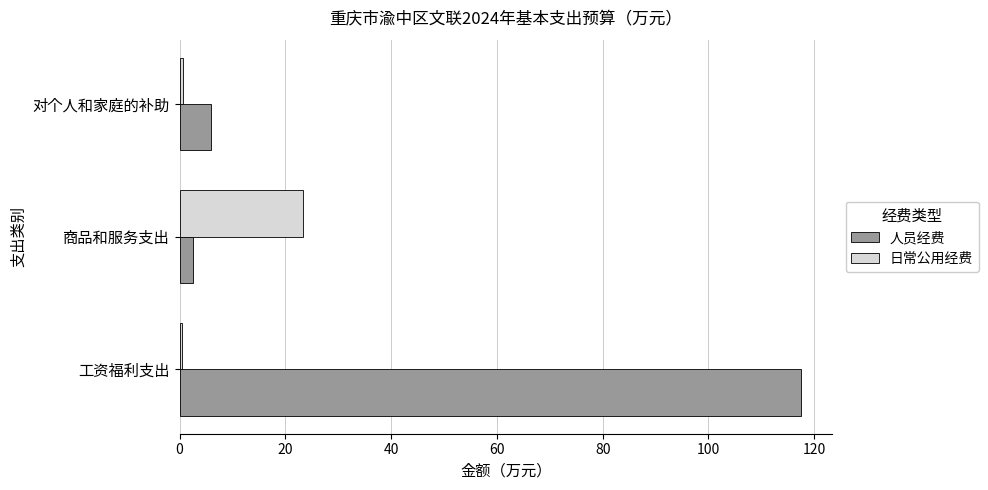

True or false: 日常公用经费 has a value of 23.4 at 商品和服务支出.

True